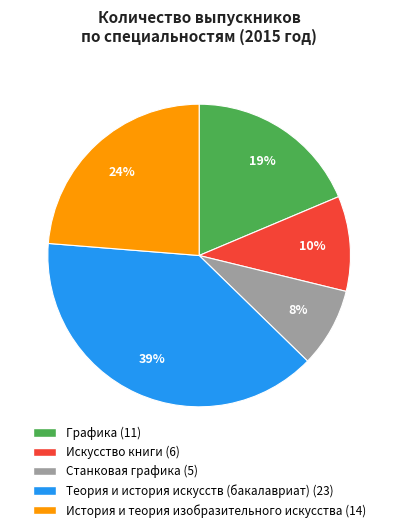

Does Искусство книги represent more than half of the total?

No